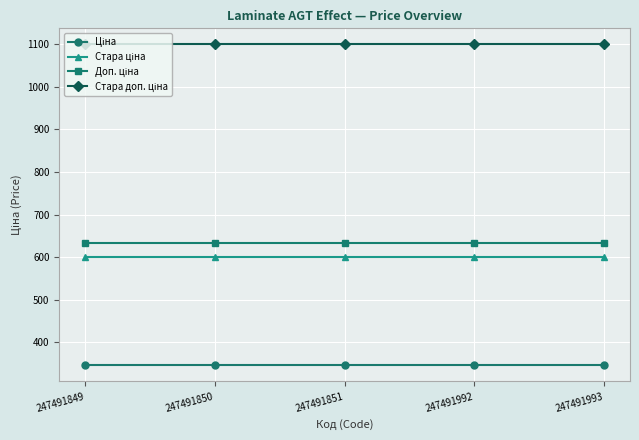

What is the minimum value shown in the chart?

345.6